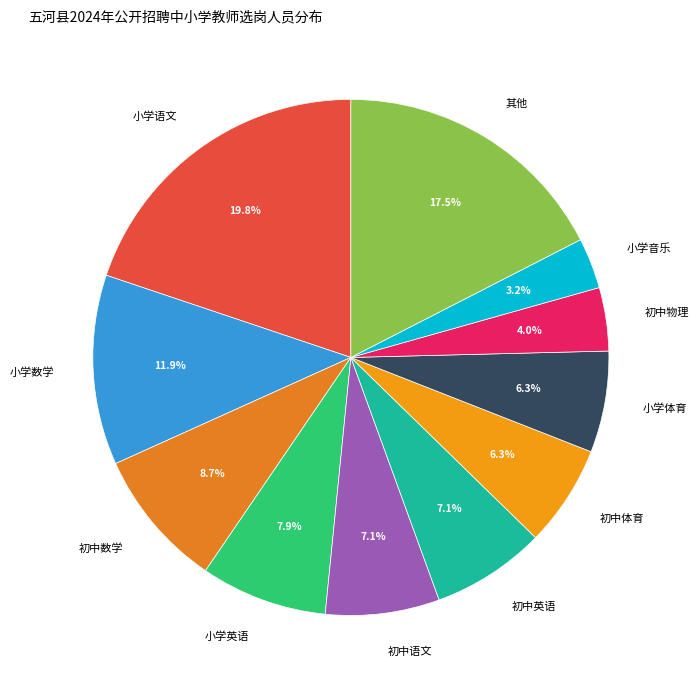

Which slice is the smallest?

小学音乐